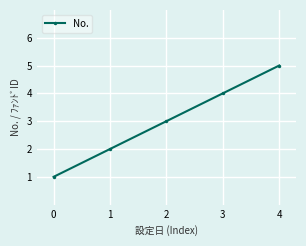

What is the ratio of the value at 4 to the value at 0?

5.0